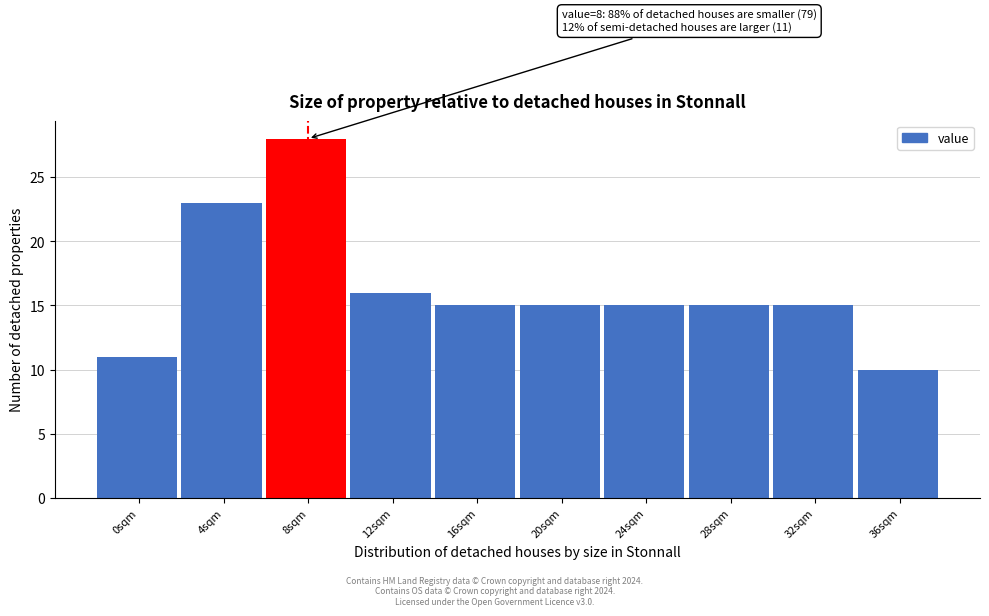

Reading left to right, transcribe all the data shown in this chart.

11	23	28	16	15	15	15	15	15	10